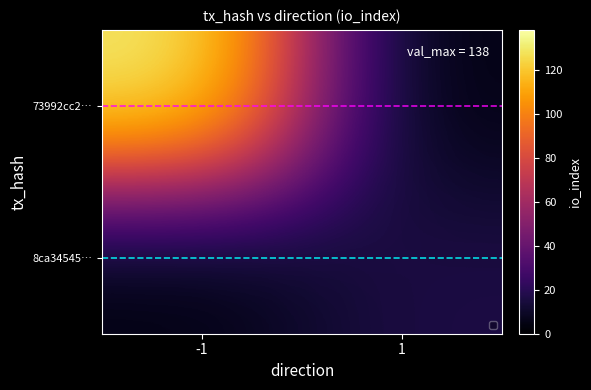

At which label does 73992cc2… first exceed 127?

-1